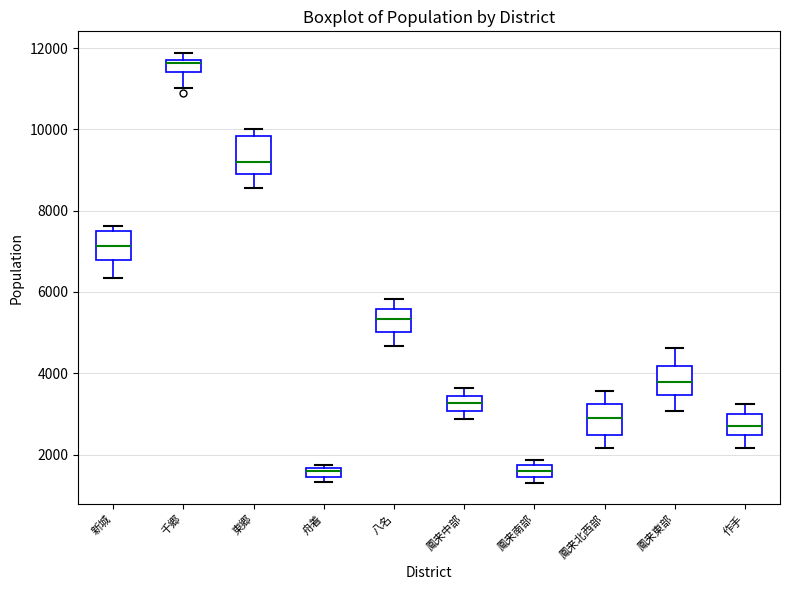

Where is the upper edge of the box for 東郷 on the y-axis? The values are not printed on the chart, so give them approximately, as read against the axis.

9800